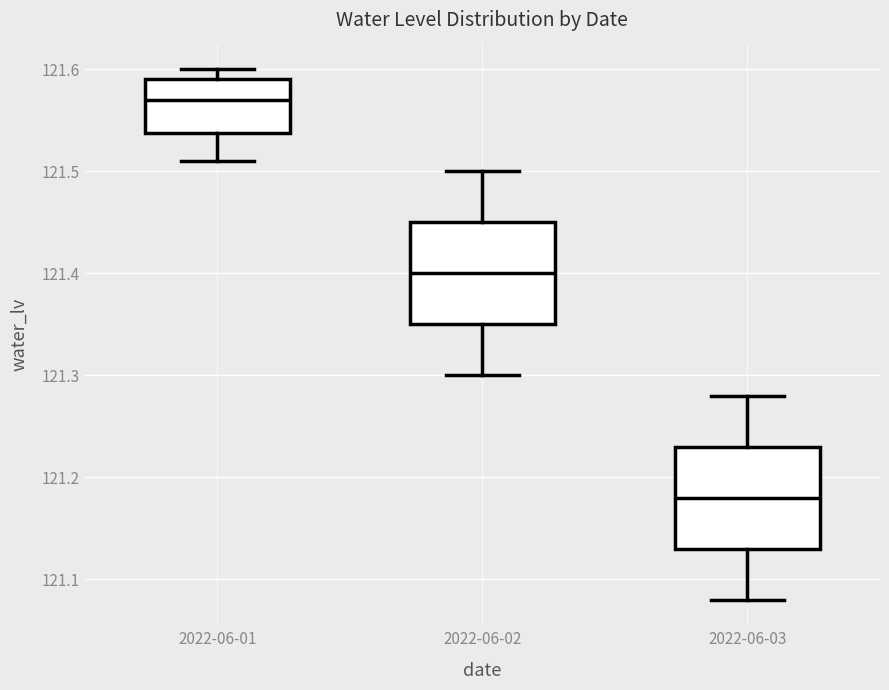

Reading left to right, transcribe this box plot: for each box, give where its median line is, the range the box spans, and where its two whiskers end, as read against the y-axis. The values are not printed on the chart, so give them approximately, as read against the axis.

2022-06-01: median 121.57, box 121.54 to 121.59, whiskers 121.51 to 121.60
2022-06-02: median 121.40, box 121.35 to 121.45, whiskers 121.30 to 121.50
2022-06-03: median 121.18, box 121.13 to 121.23, whiskers 121.08 to 121.28